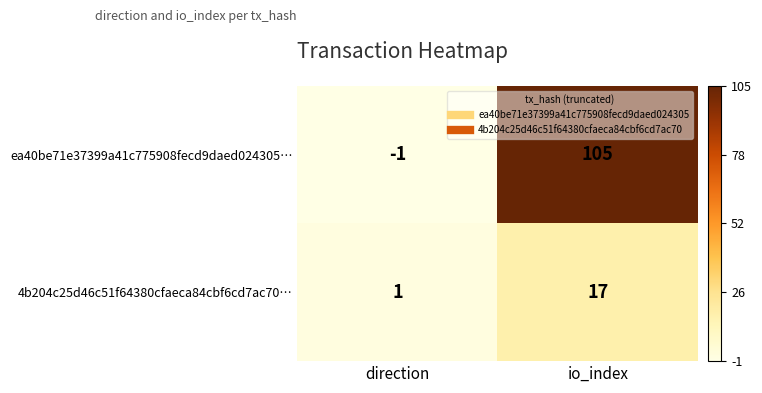

Count the number of data series in this chart.

2